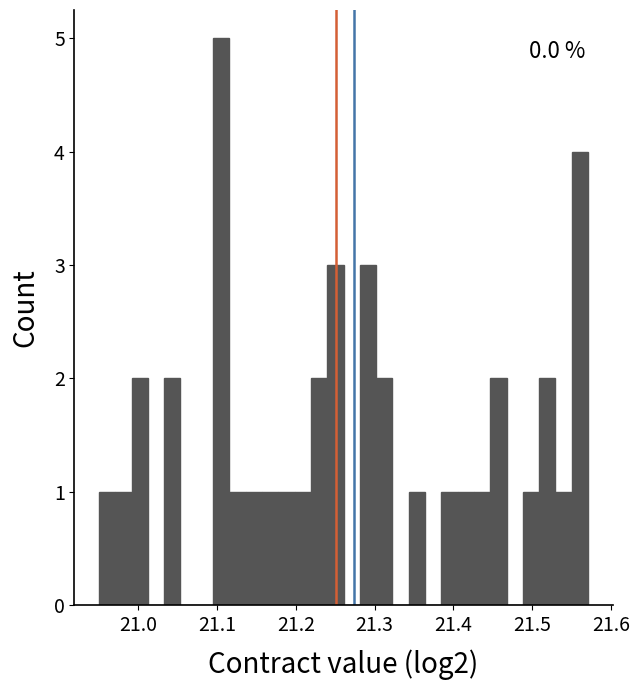

Read against the x-axis, roughly where is the centre of the tallest bar?

21.11